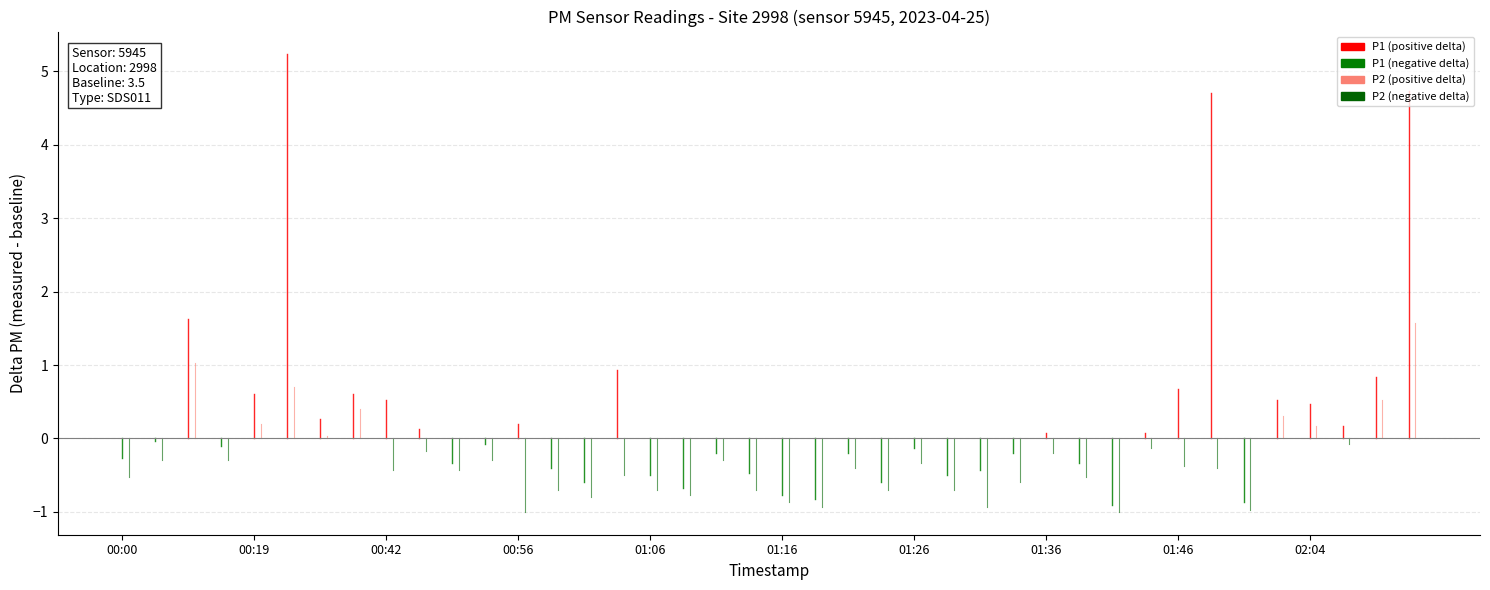

Is this an area chart (filled region under the line)?

No